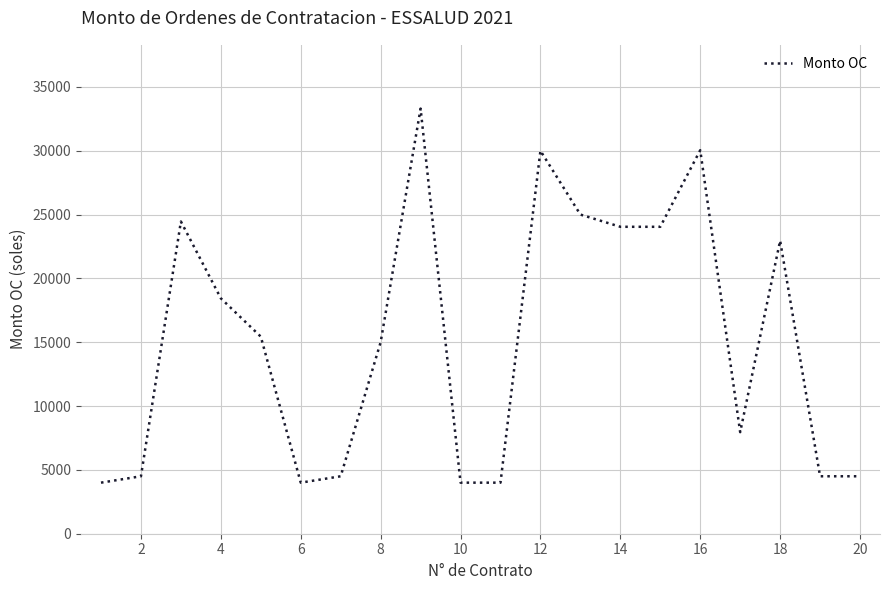

How many lines are shown in the chart?

1